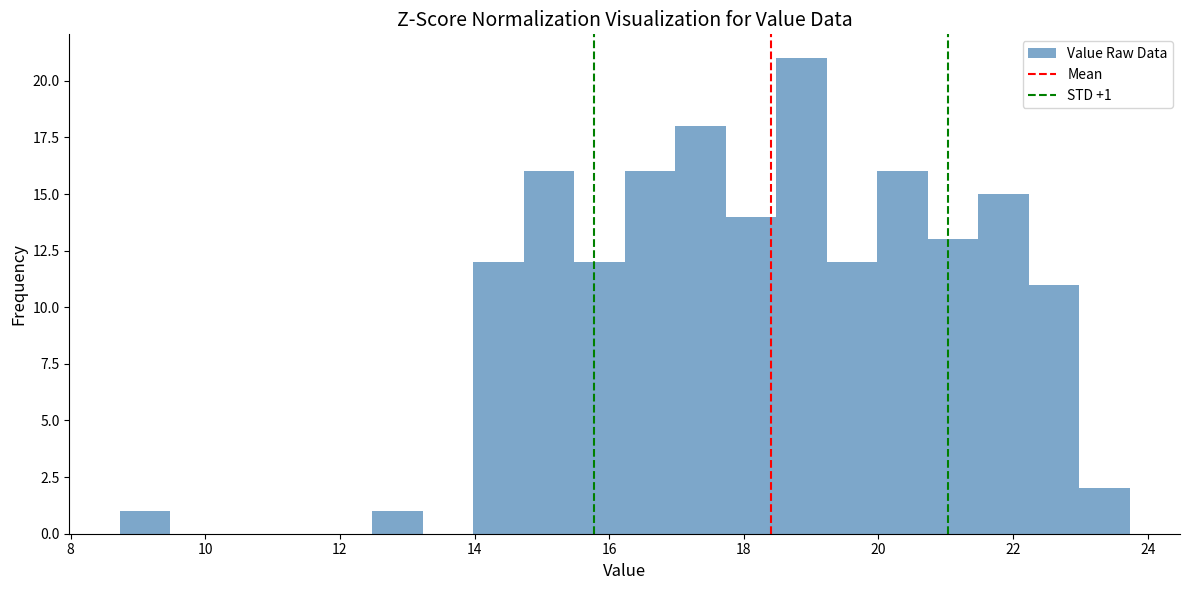

Read against the x-axis, roughly where is the centre of the tallest bar?

18.8